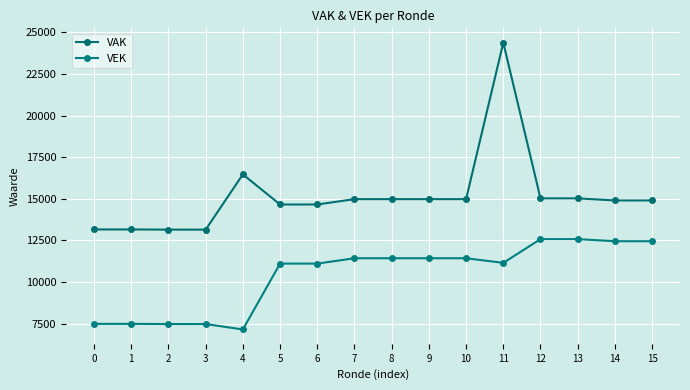

What is the difference between the VAK values at 0 and 9?

1822